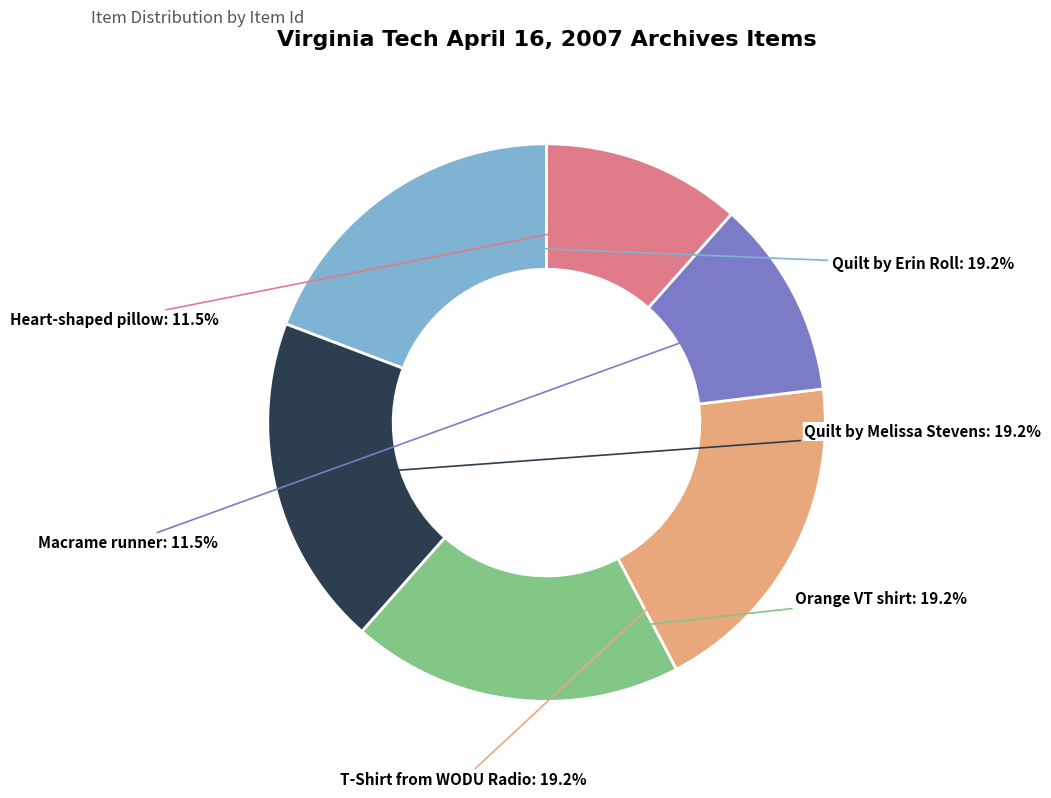

How many segments does this pie chart have?

6